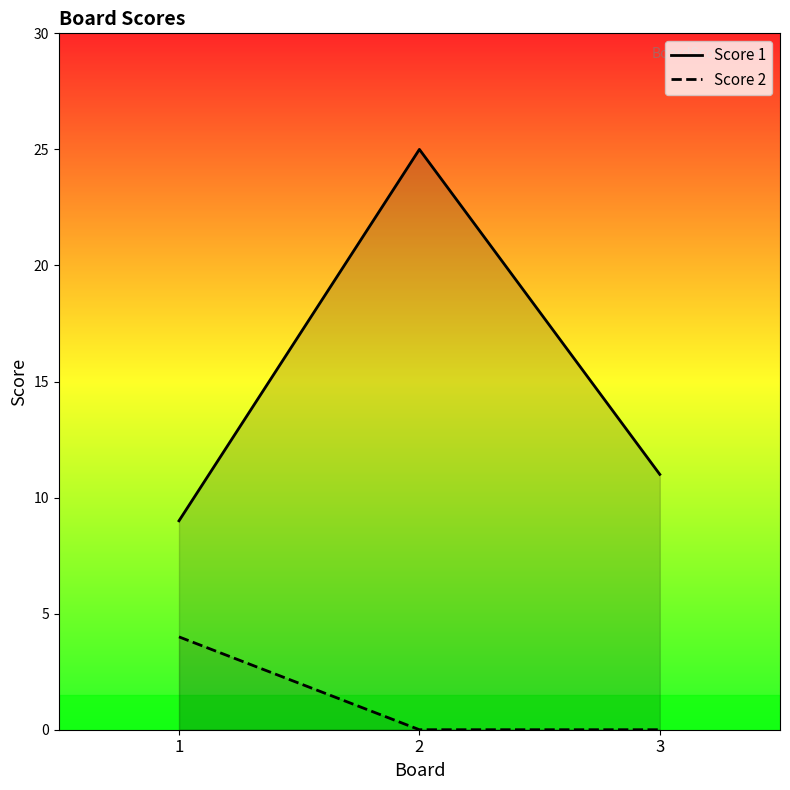

Rank the categories by Score 2 value from lowest to highest.

2, 3, 1